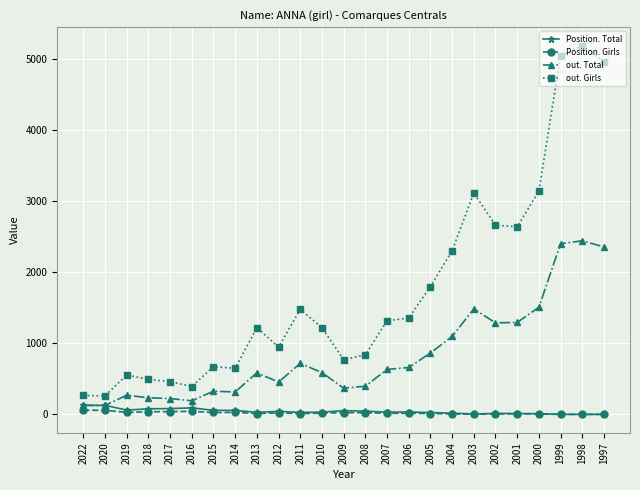

The out. Total series shows 2356 at 1997. True or false?

True